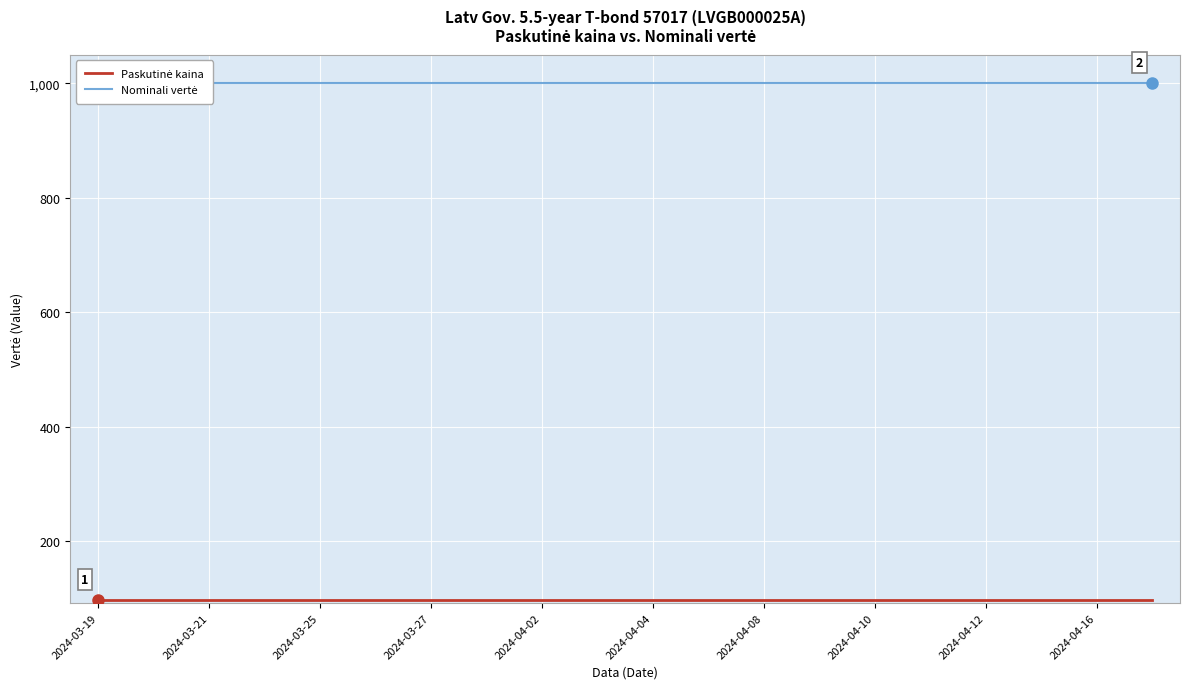

What position from the left is 2024-04-10?

8